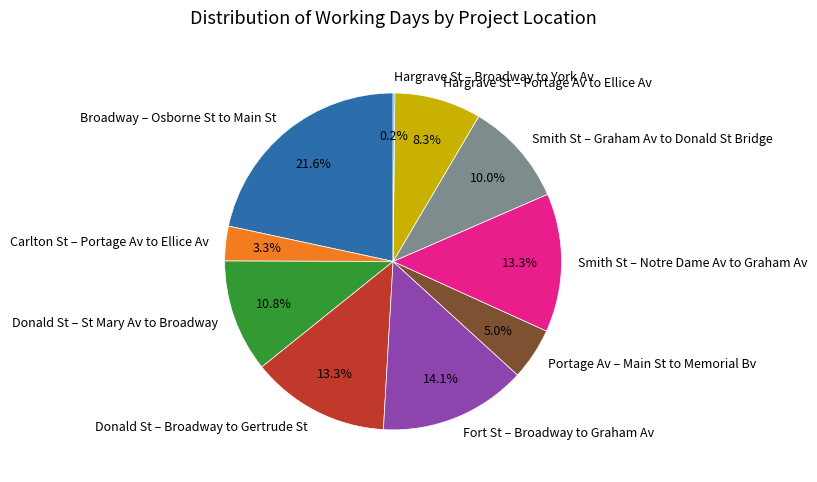

To the nearest percent, what percentage of the pie is Carlton St – Portage Av to Ellice Av?

3%